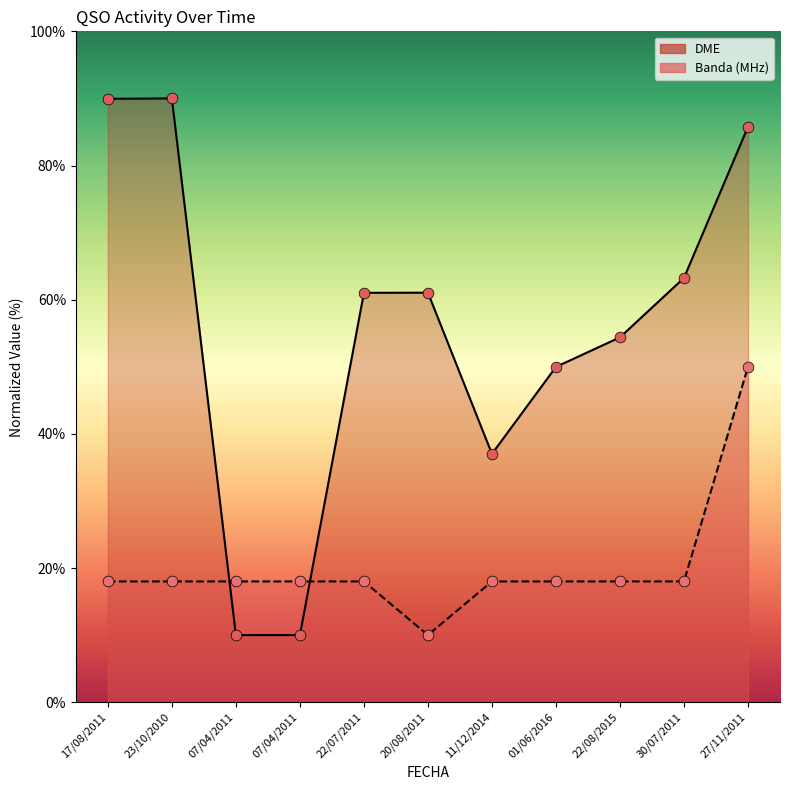

What is the total value across all series at 11/12/2014?

55.0